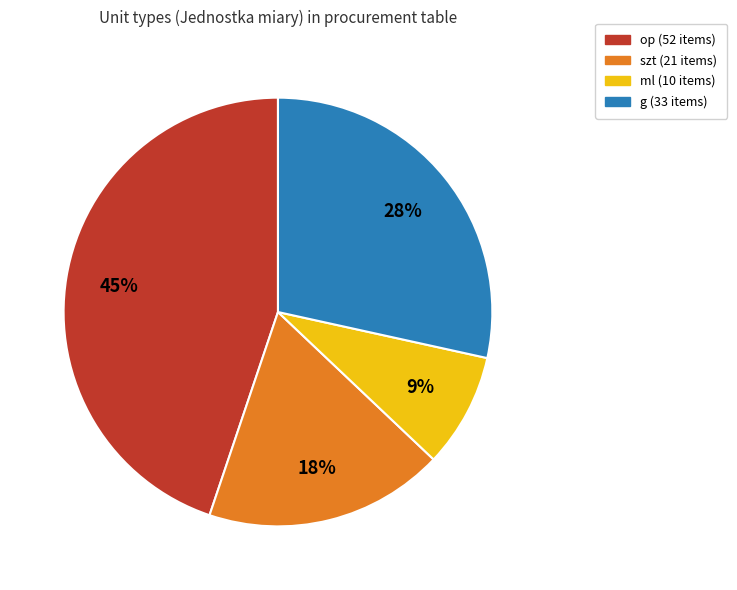

True or false: g accounts for 28% of the total.

True